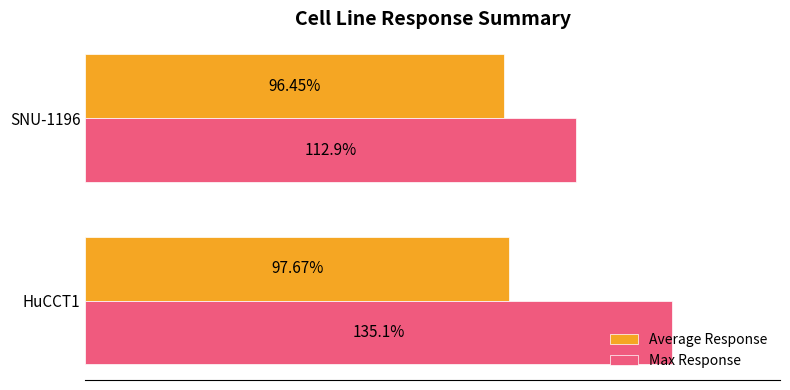

List the series in order of their overall mean, highest first.

Max Response, Average Response